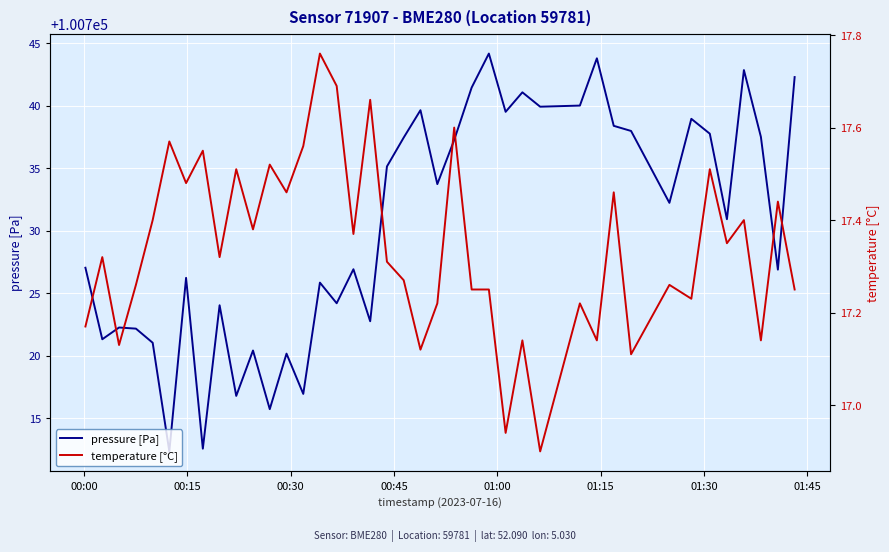

Is this an area chart (filled region under the line)?

No